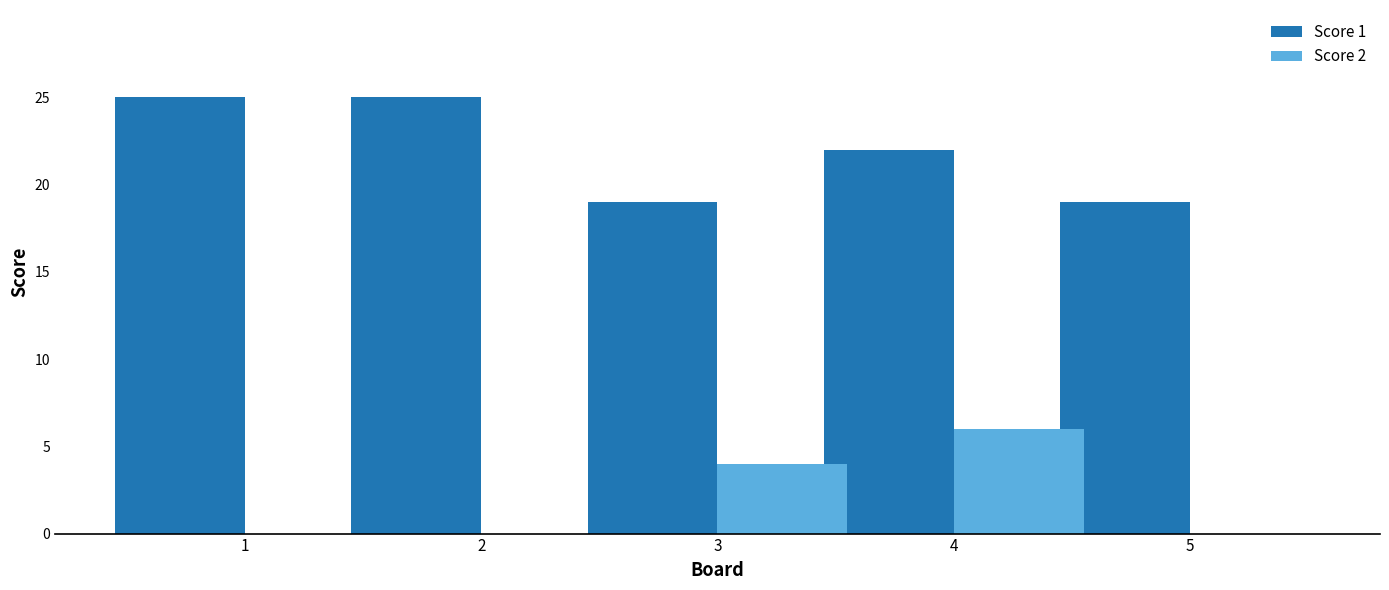

What is the maximum value for Score 1?

25